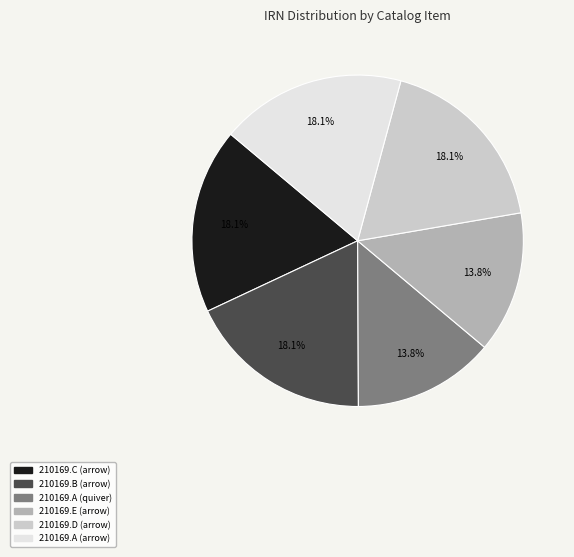

Approximately how many times larger is the value at 210169.D (arrow) compared to 210169.E (arrow)?

1.3